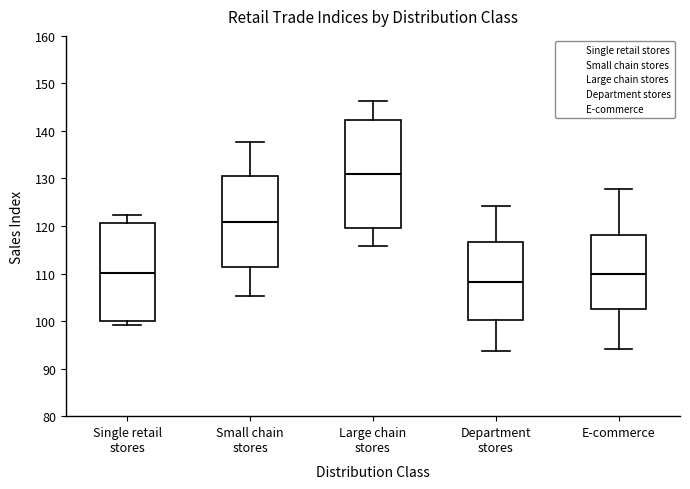

Reading left to right, transcribe this box plot: for each box, give where its median line is, the range the box spans, and where its two whiskers end, as read against the y-axis. The values are not printed on the chart, so give them approximately, as read against the axis.

Single retail stores: median 110, box 100 to 121, whiskers 99 to 122
Small chain stores: median 121, box 111 to 131, whiskers 105 to 138
Large chain stores: median 131, box 120 to 142, whiskers 116 to 146
Department stores: median 108, box 100 to 117, whiskers 94 to 124
E-commerce: median 110, box 102 to 118, whiskers 94 to 128